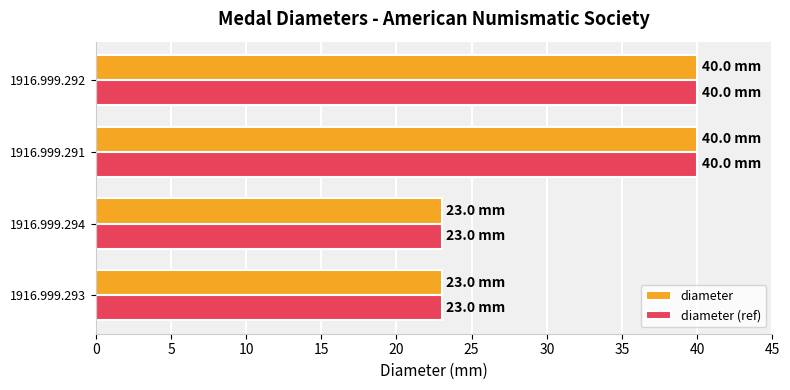

What is the total value across all series at 1916.999.293?

46